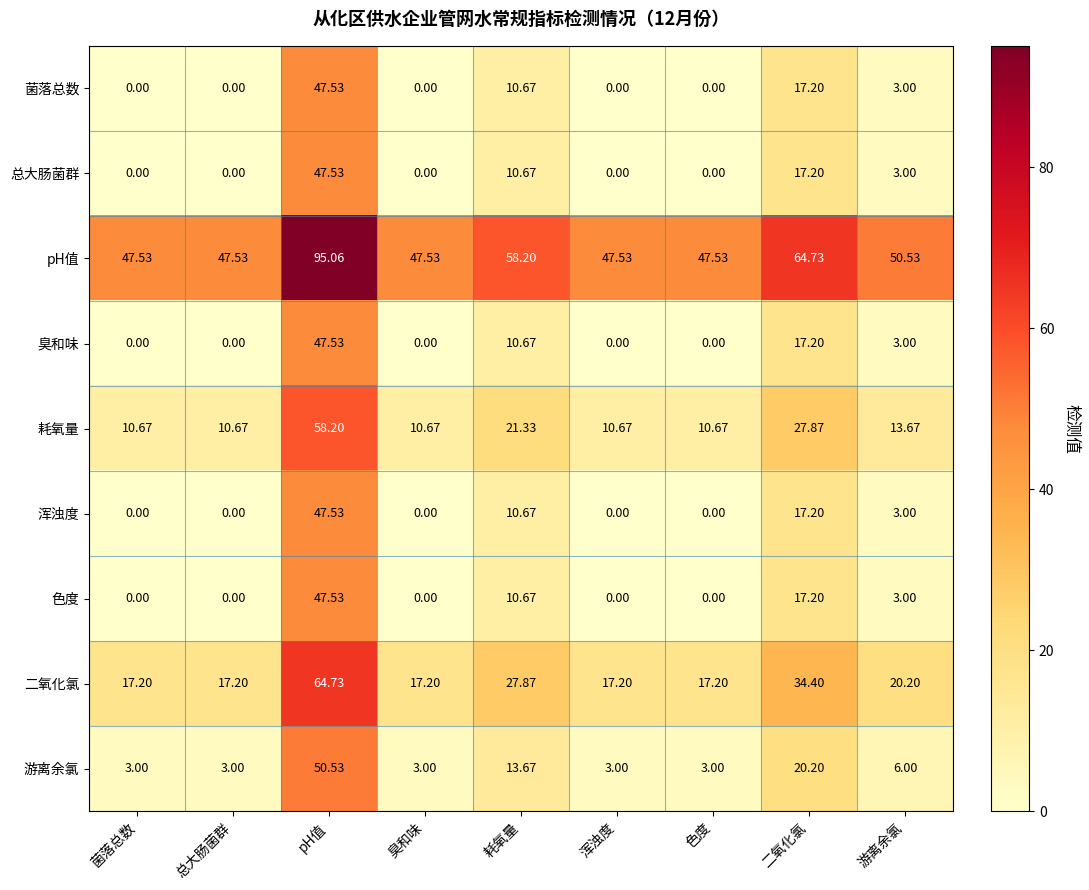

What is the greatest value displayed?

95.1